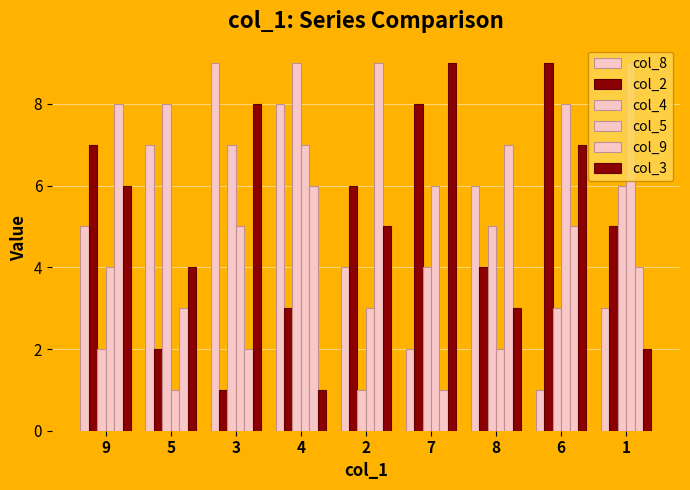

What is the difference between the second highest and second lowest values in the col_3 series?

6